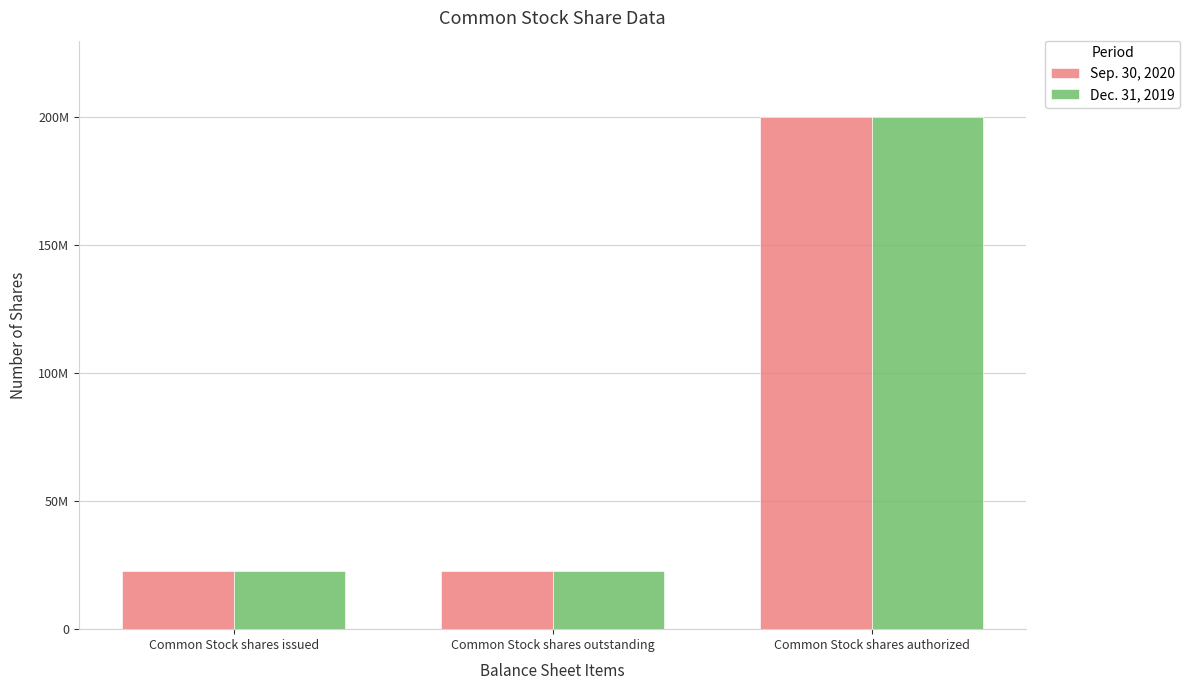

True or false: Dec. 31, 2019 has a value of 32974342 at Common Stock shares issued.

False